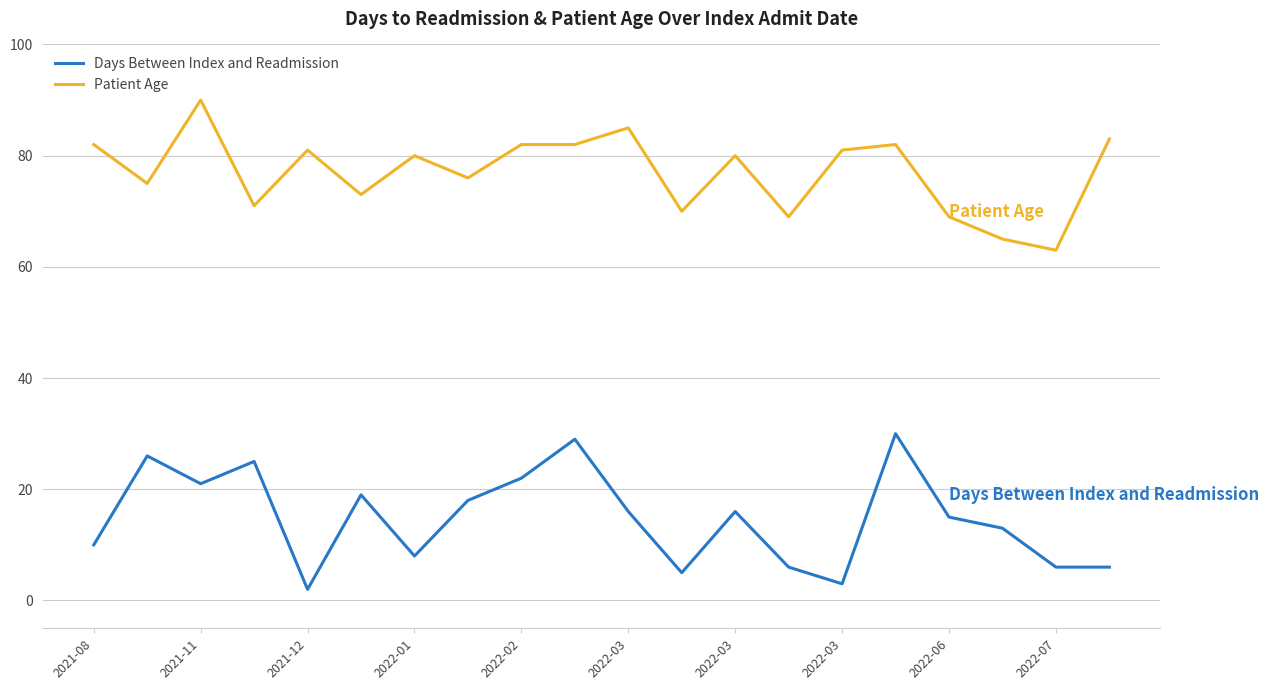

What is the greatest value displayed?

90